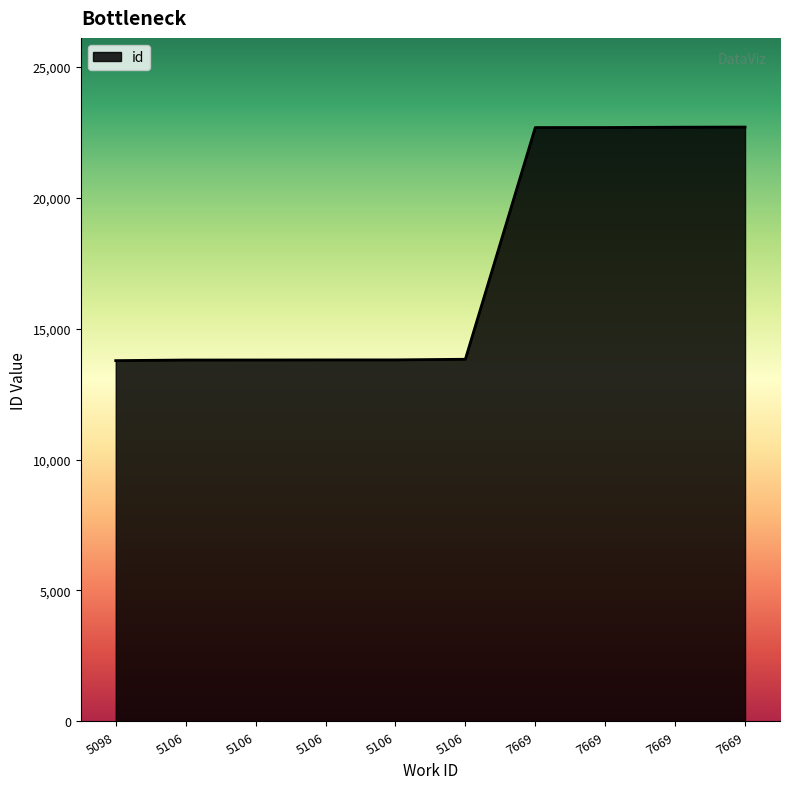

Does the chart display data point markers on the line(s)?

No